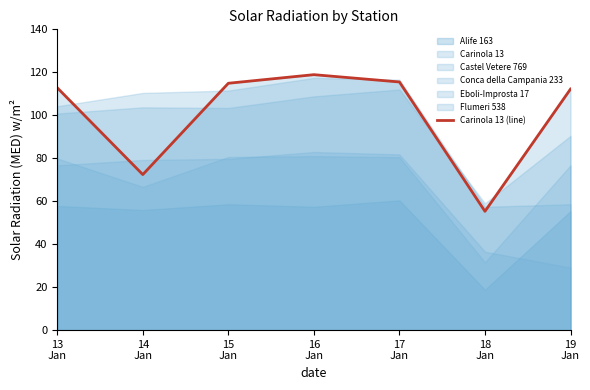

Approximately how many times larger is the value at 14
Jan compared to 13
Jan?

0.6